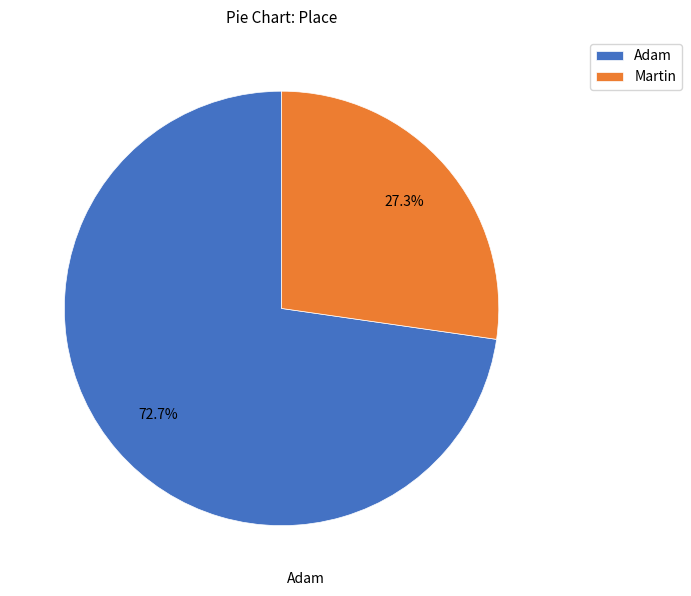

Rank the categories by value from lowest to highest.

Martin, Adam